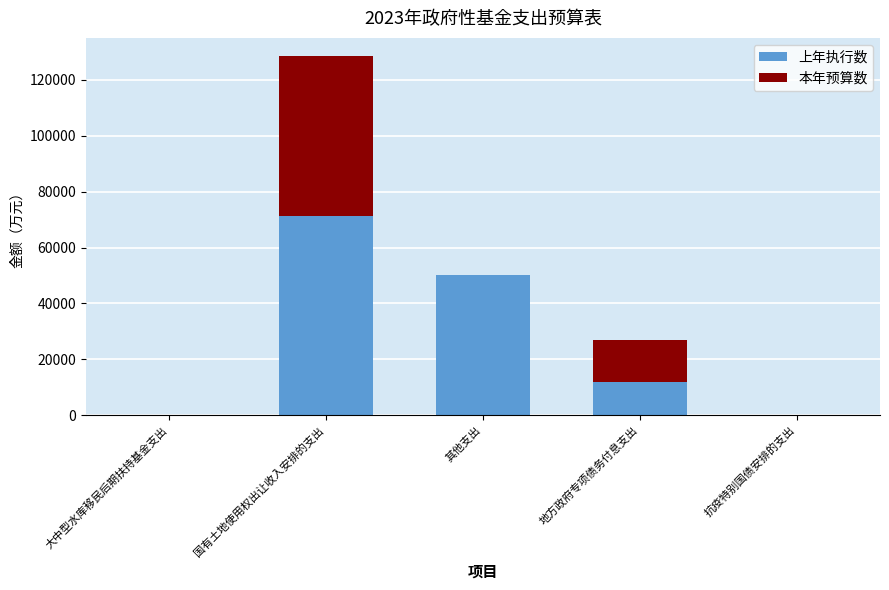

What is the total value across all series at 其他支出?

50035